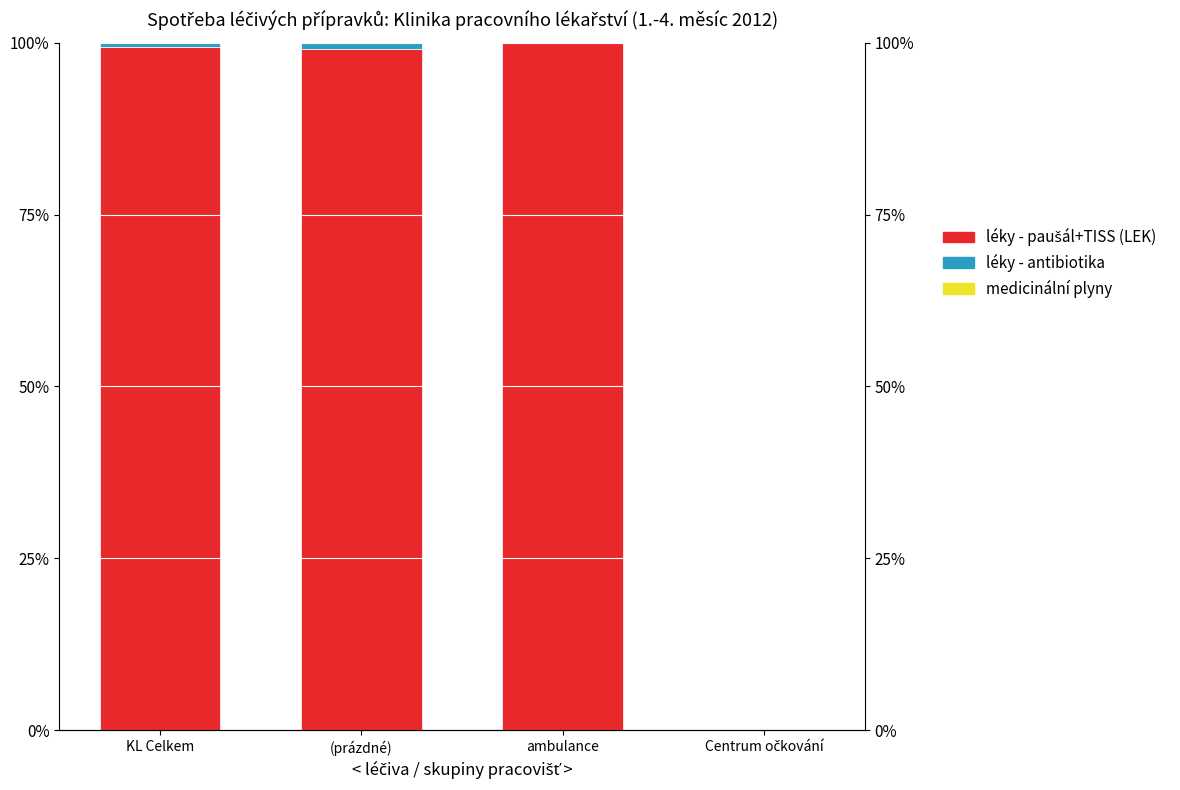

How many series are shown in this chart?

3